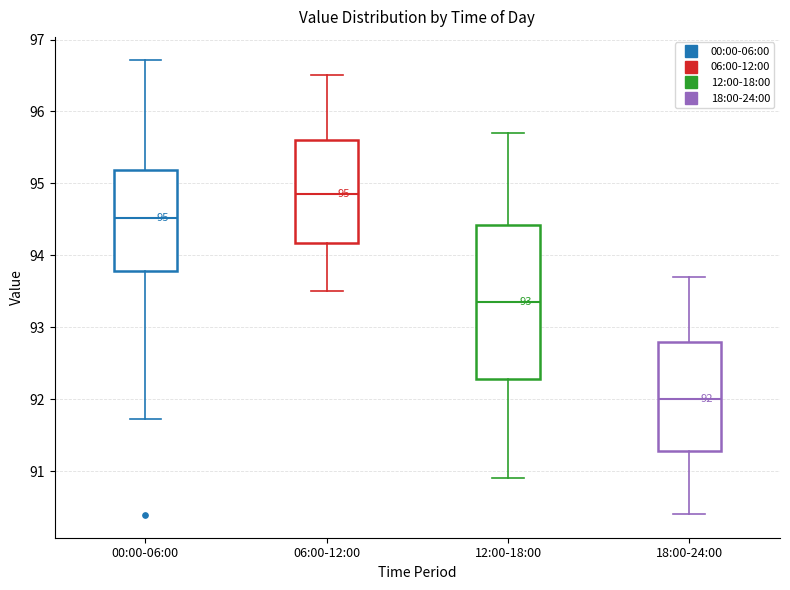

Which box has the lowest median line?

18:00-24:00